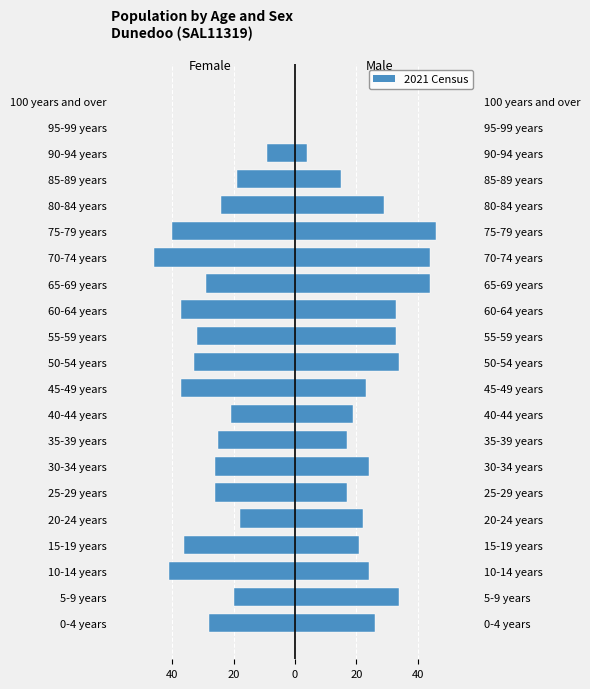

How many bars are there in each group?

2